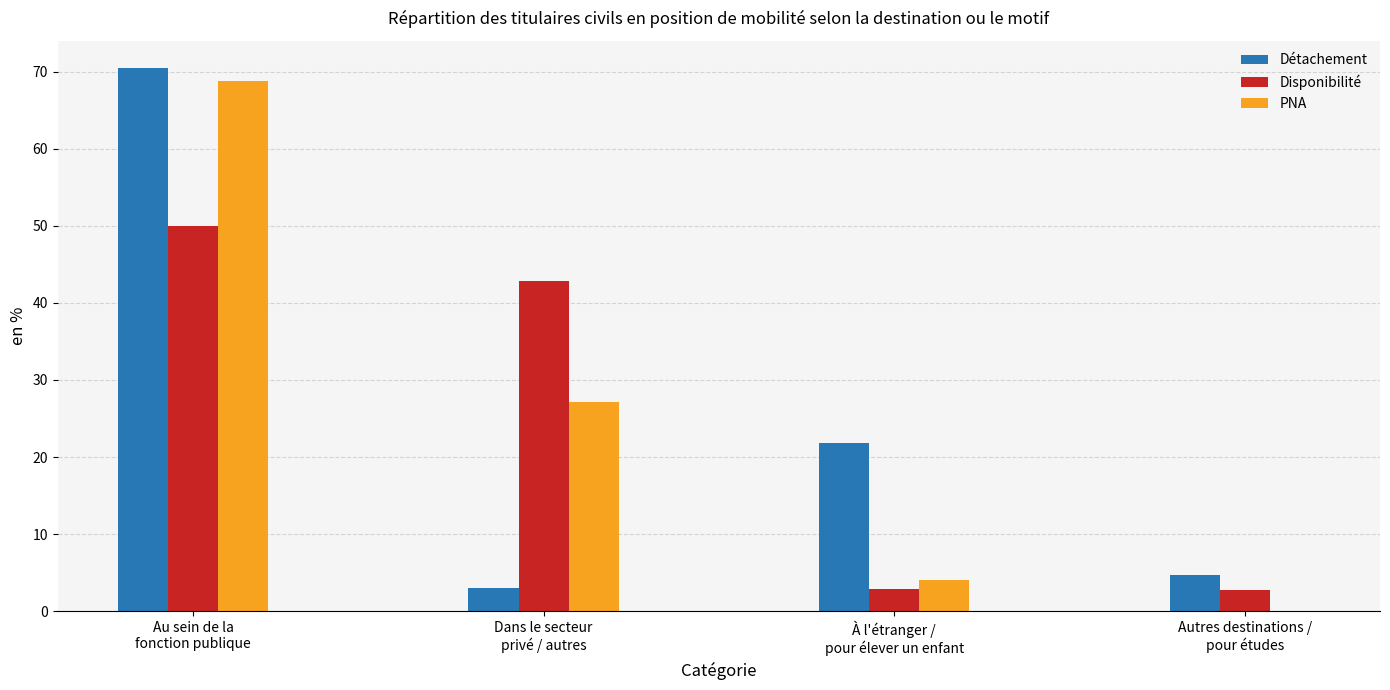

How many values in the Détachement series exceed 21?

2